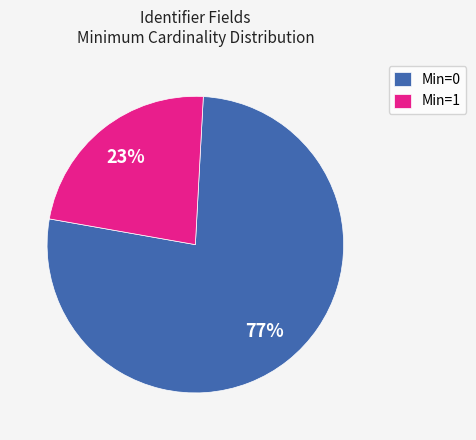

Which slice is the largest?

Min=0